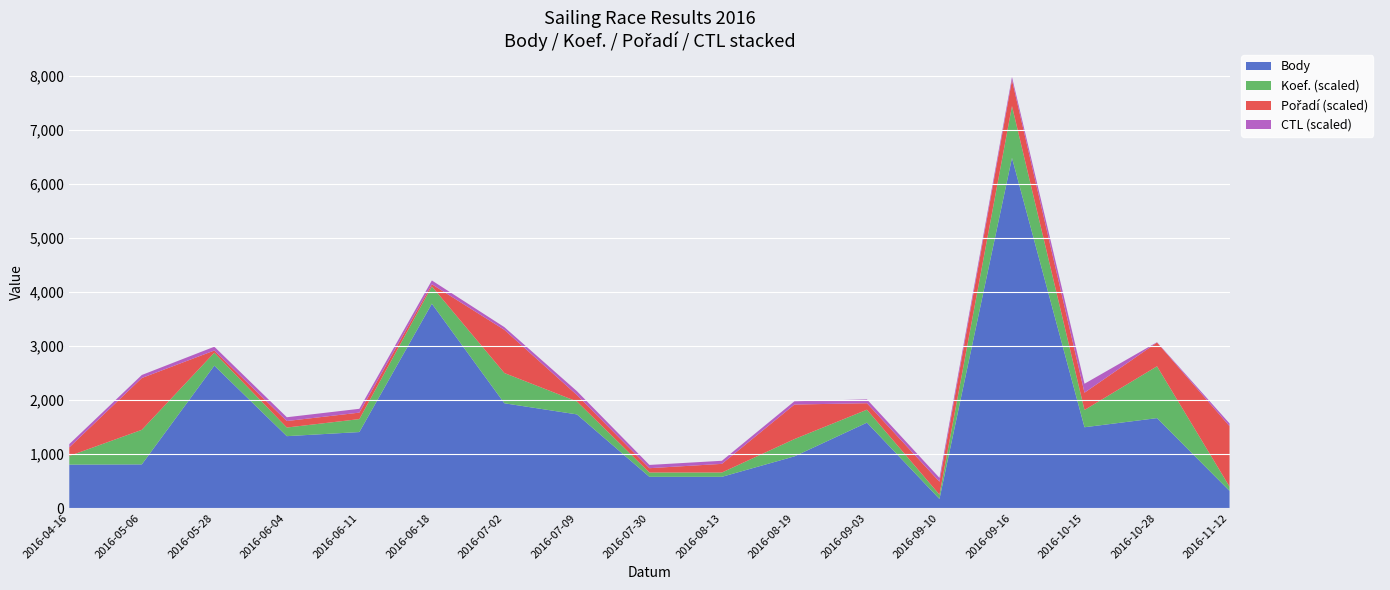

At which label is Body closest to 3326?

2016-06-18